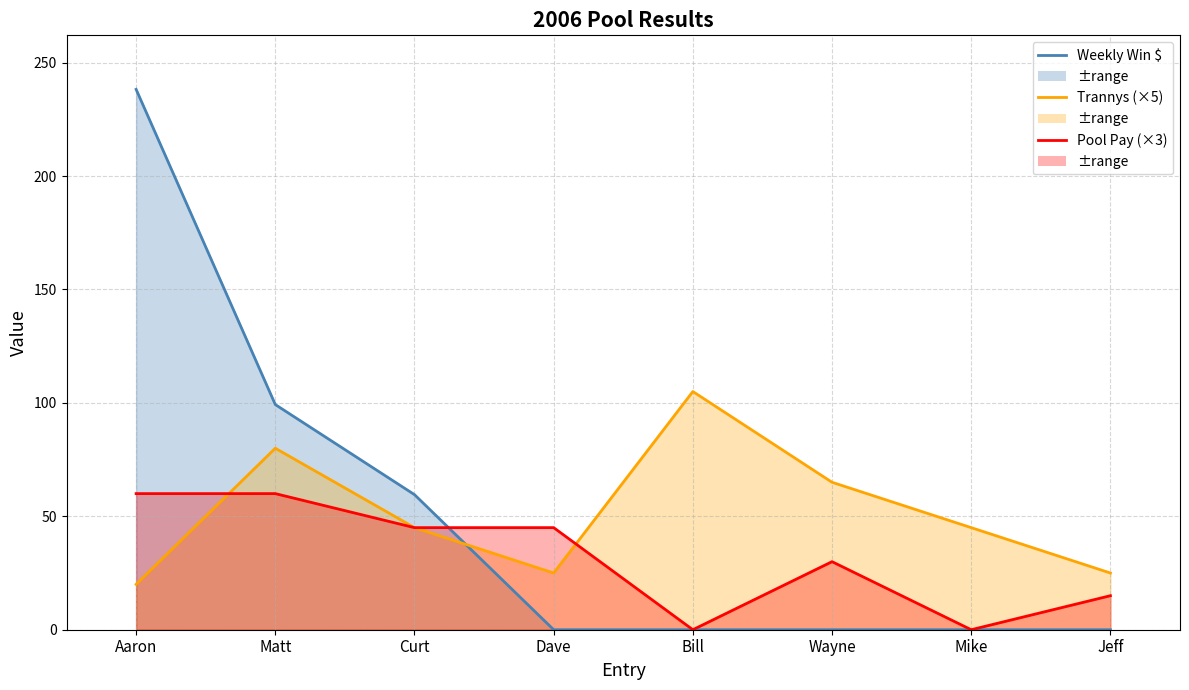

The value of Weekly Win $ at Mike is 0.0. True or false?

True